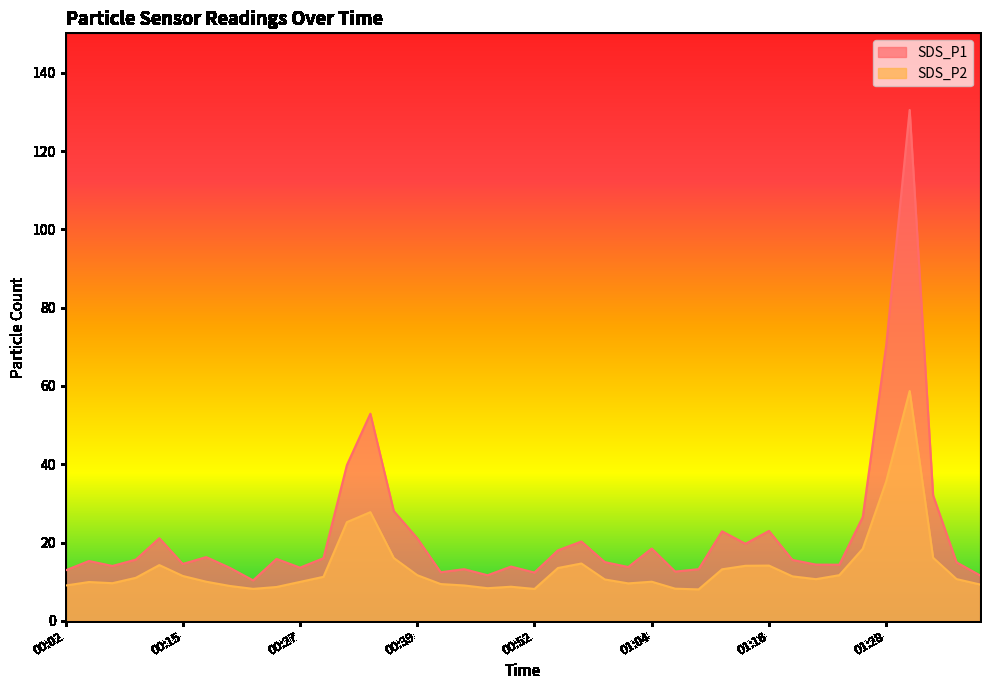

Where is the first local minimum for SDS_P1?

00:07